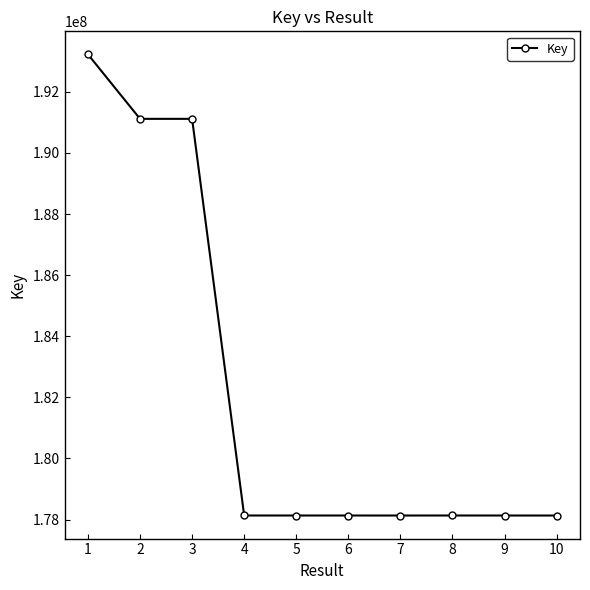

What is the value of the 4th point from the left?

178133997